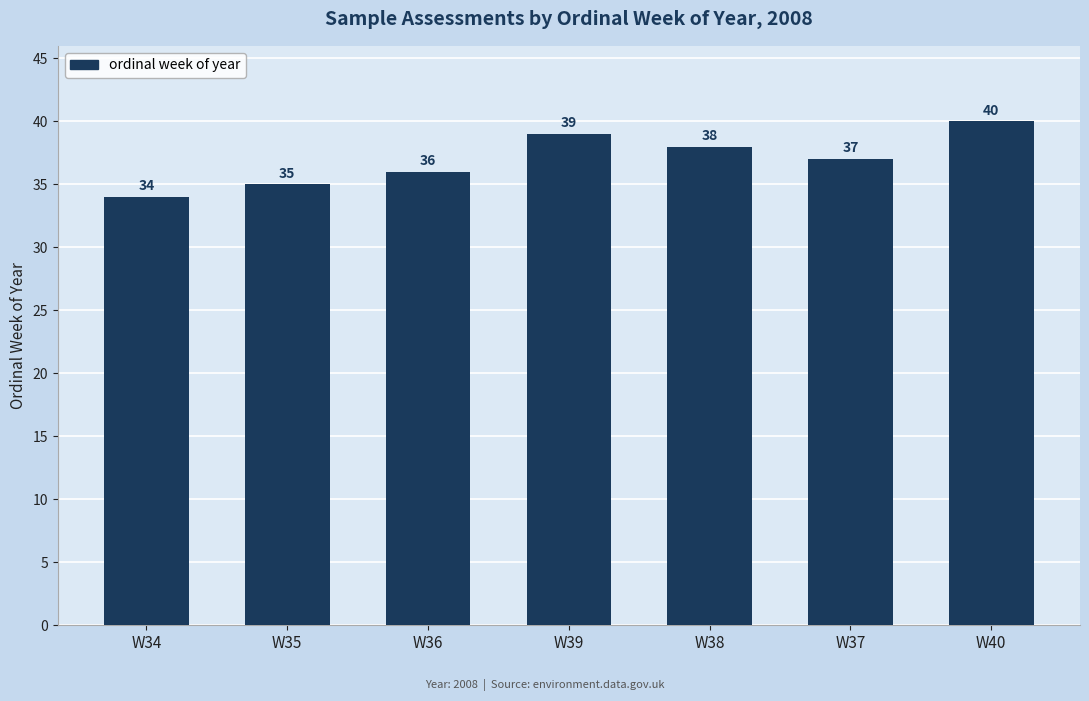

What value does the data have at W38?

38